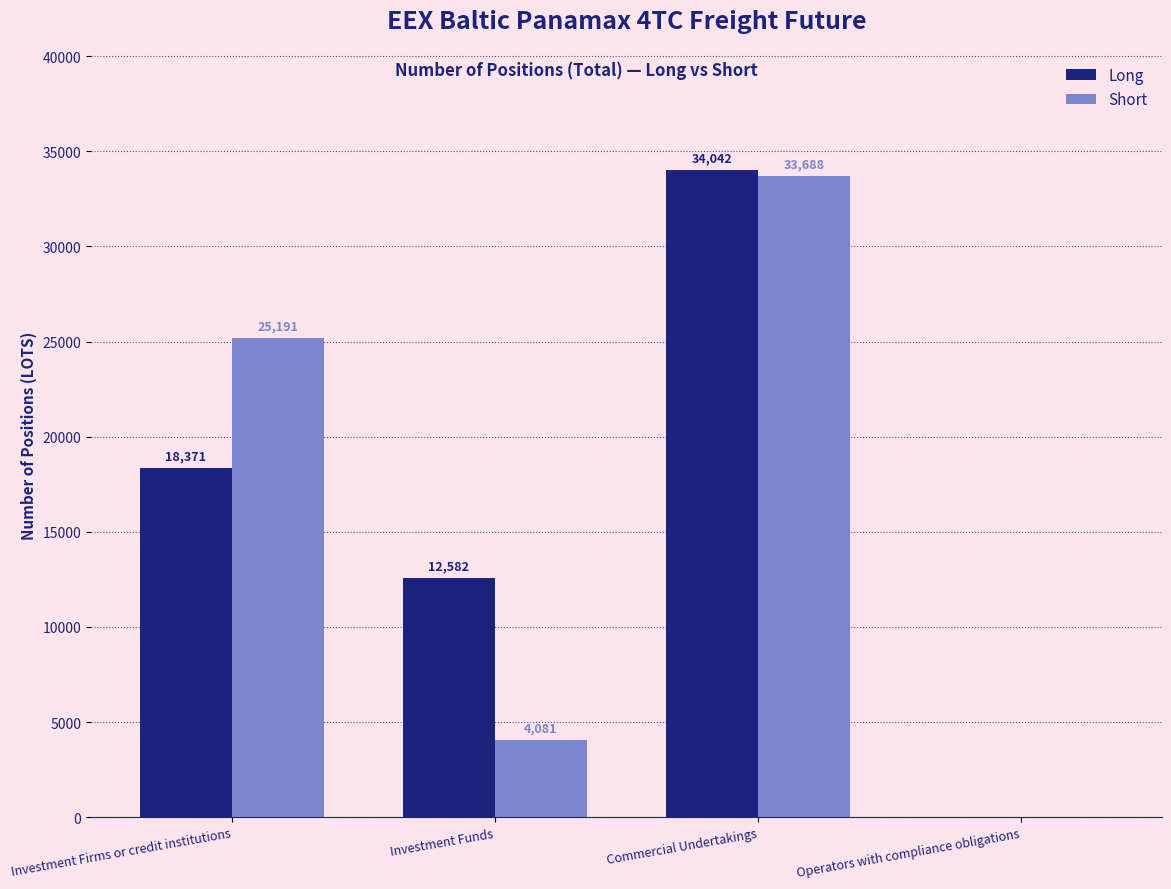

Which series changed the most between Commercial Undertakings and Operators with compliance obligations?

Long